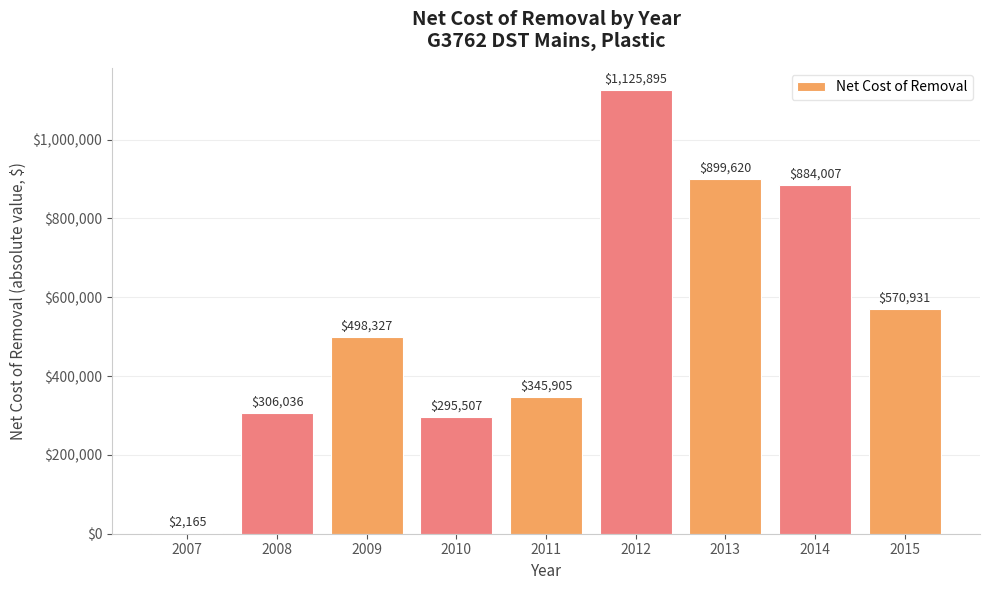

What is the average value?

547599.1